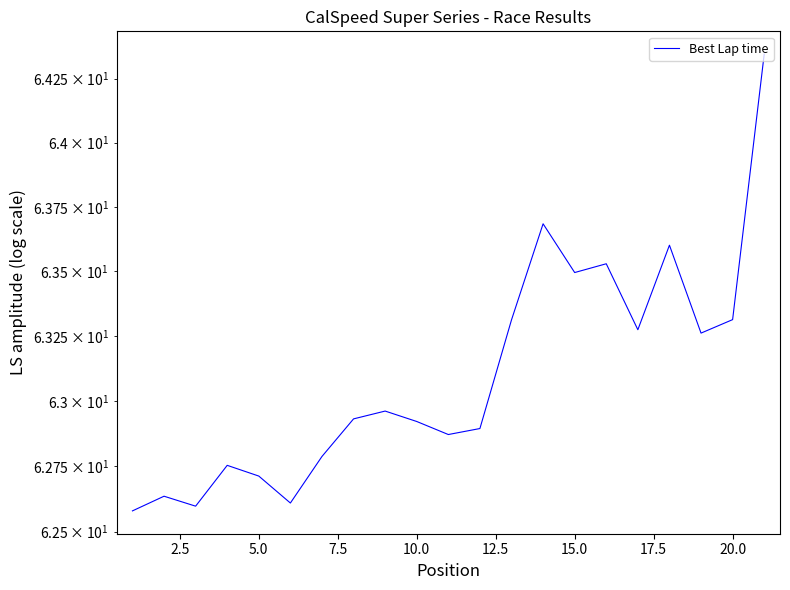

The value at 5.0 is 29.0. True or false?

False